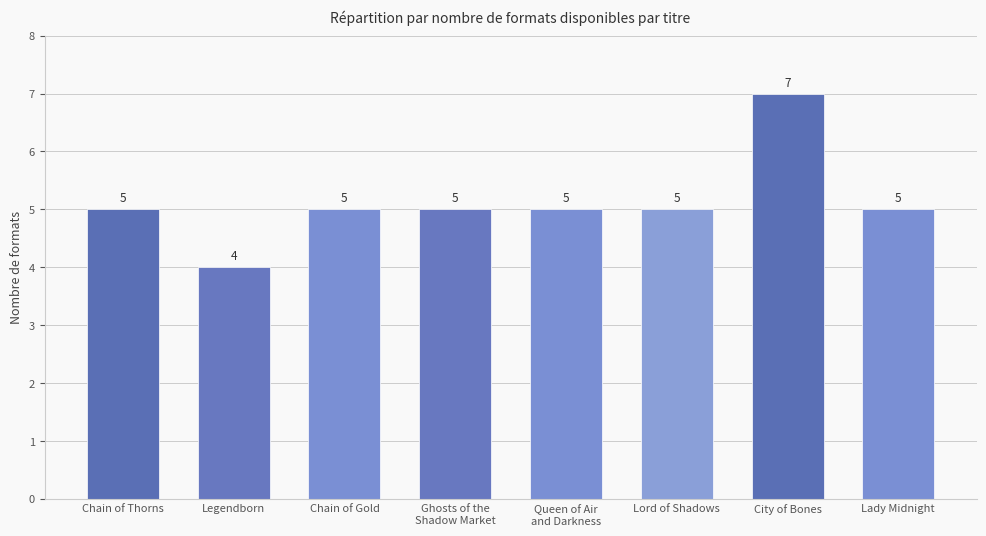

What is the sum of all values?

41